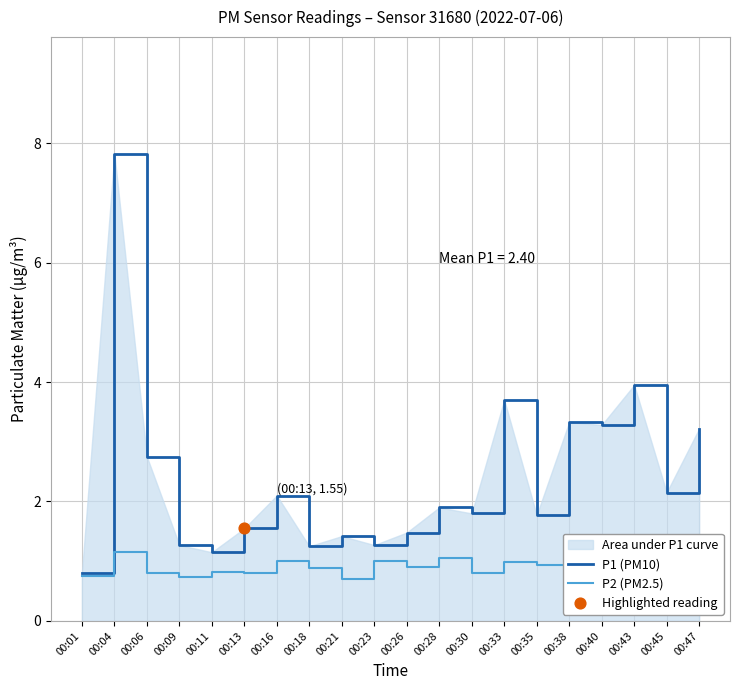

What are all the series names shown in the legend?

P1 (PM10), P2 (PM2.5)